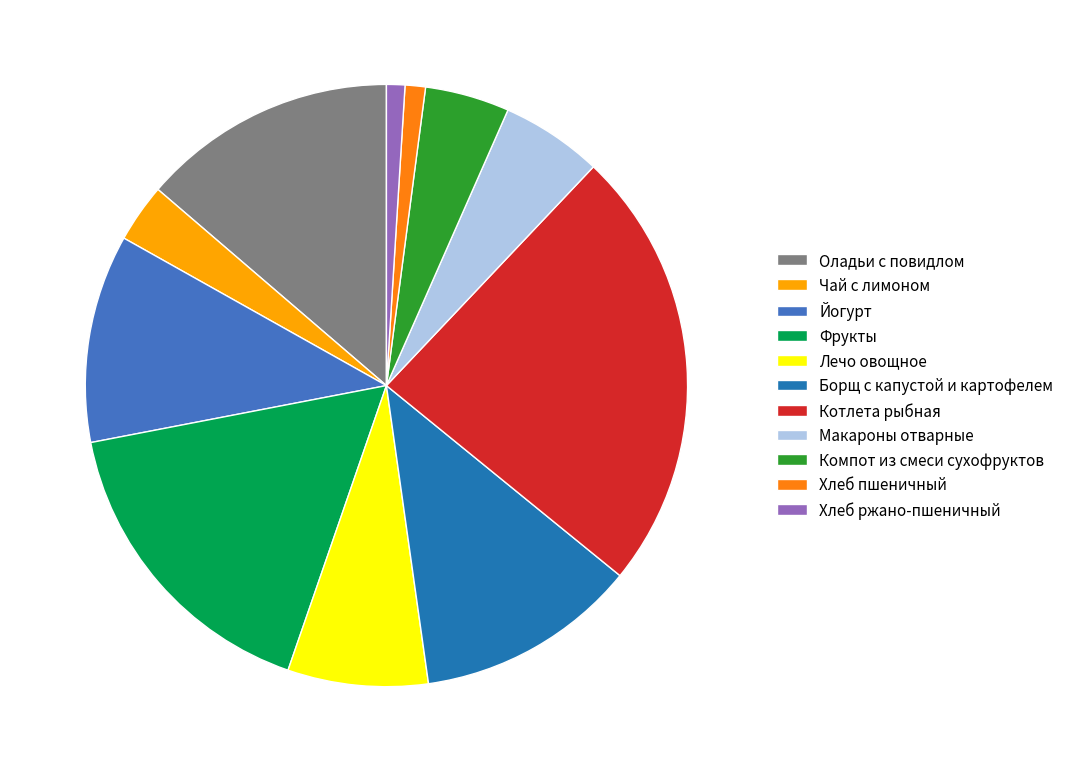

Is there any slice that represents more than half of the pie?

No